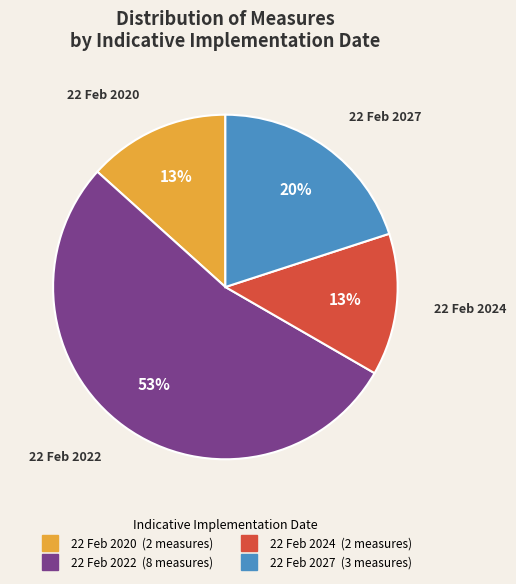

Is there a majority slice in this chart?

Yes